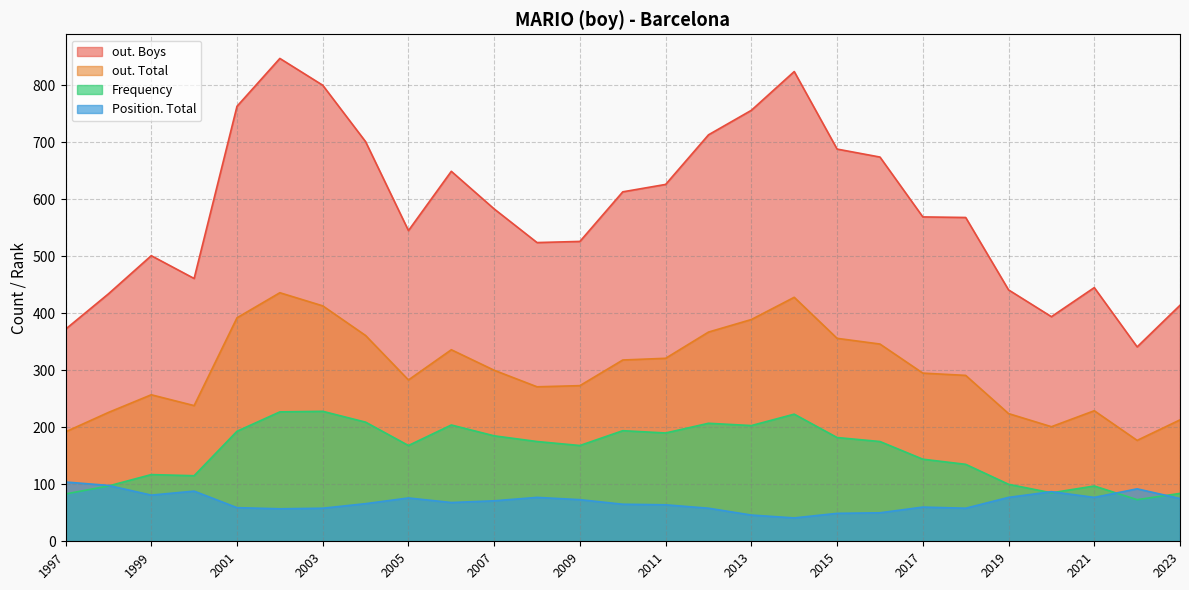

How many interior local peaks does the out. Boys series have?

5